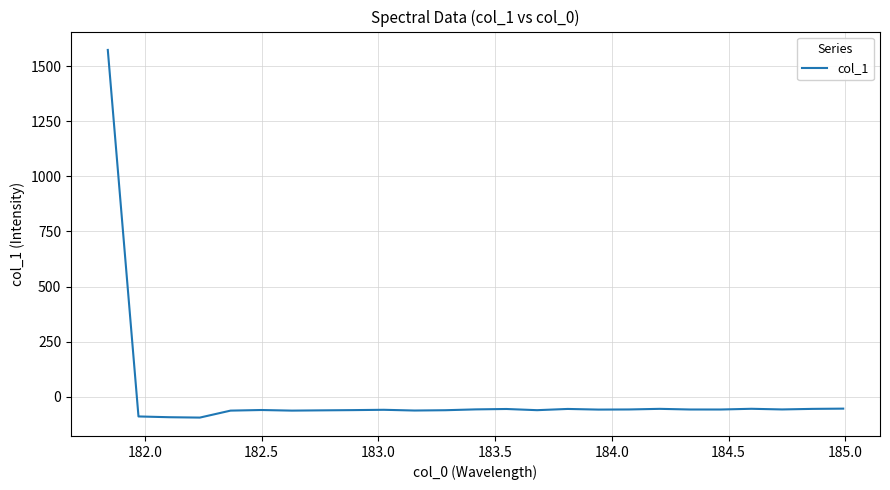

What is the difference between the maximum and minimum values?

1666.4